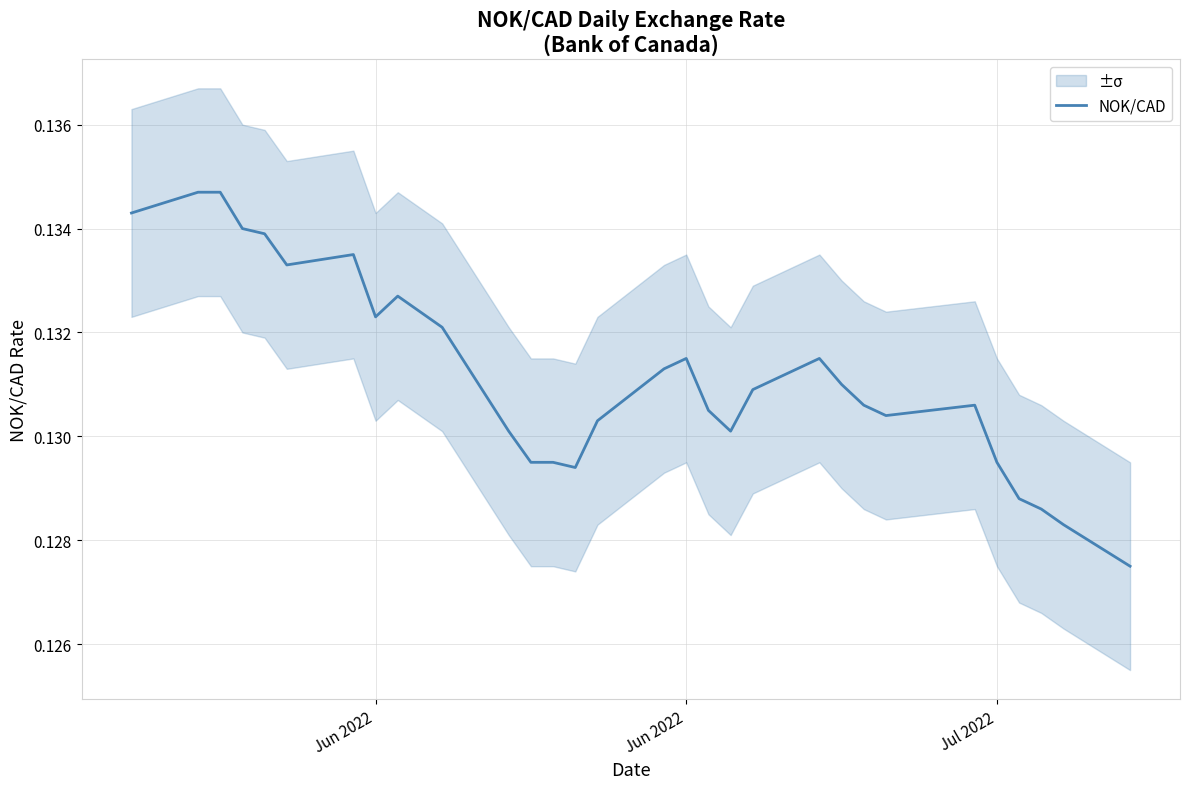

Does the chart have visible grid lines?

Yes